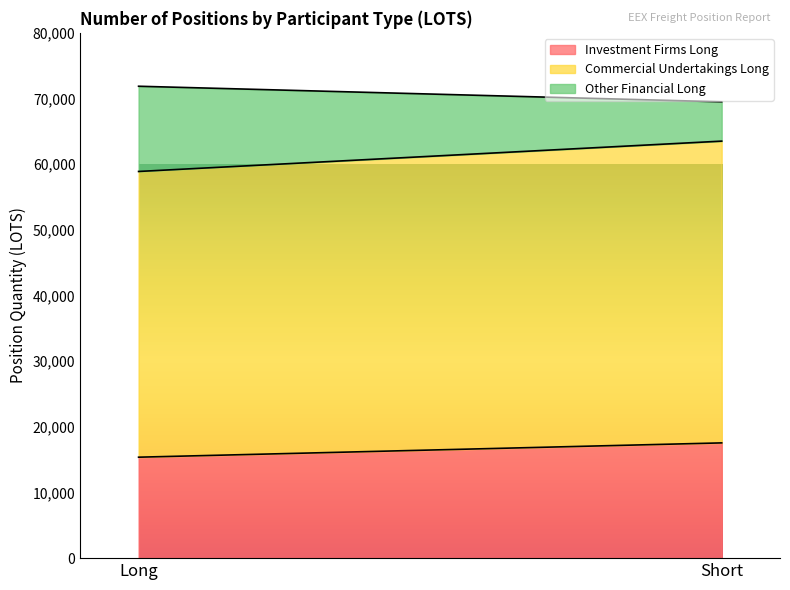

Where does the Commercial Undertakings Long series first go above 45958?

Short